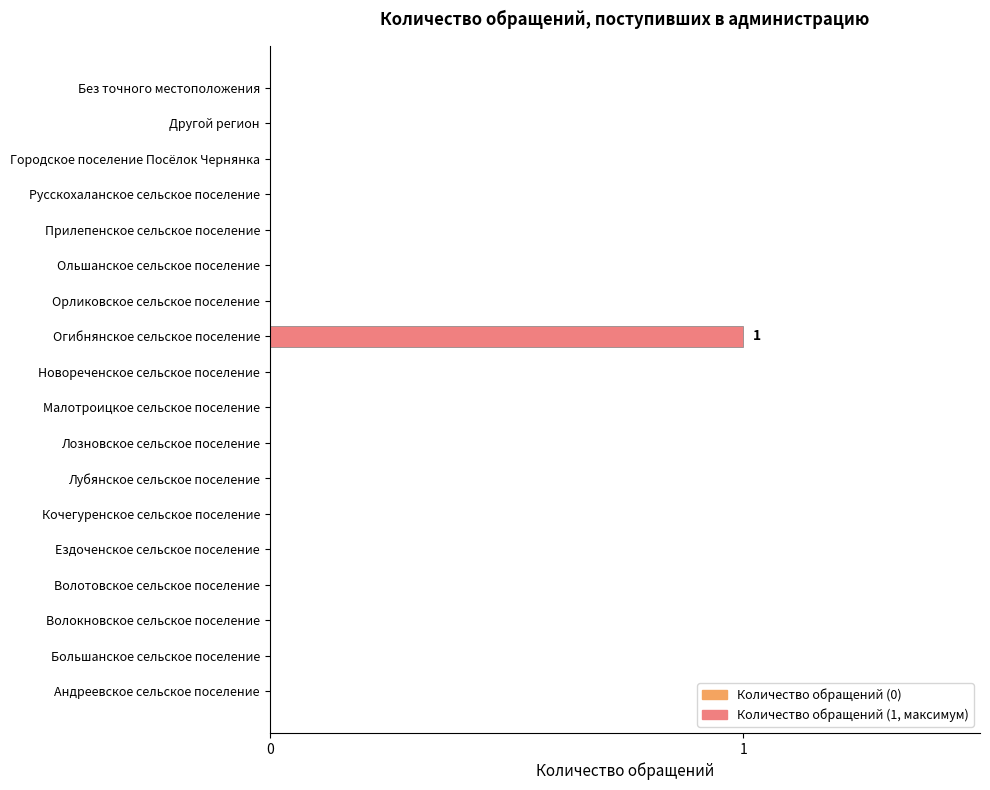

What is the sum of all values?

1